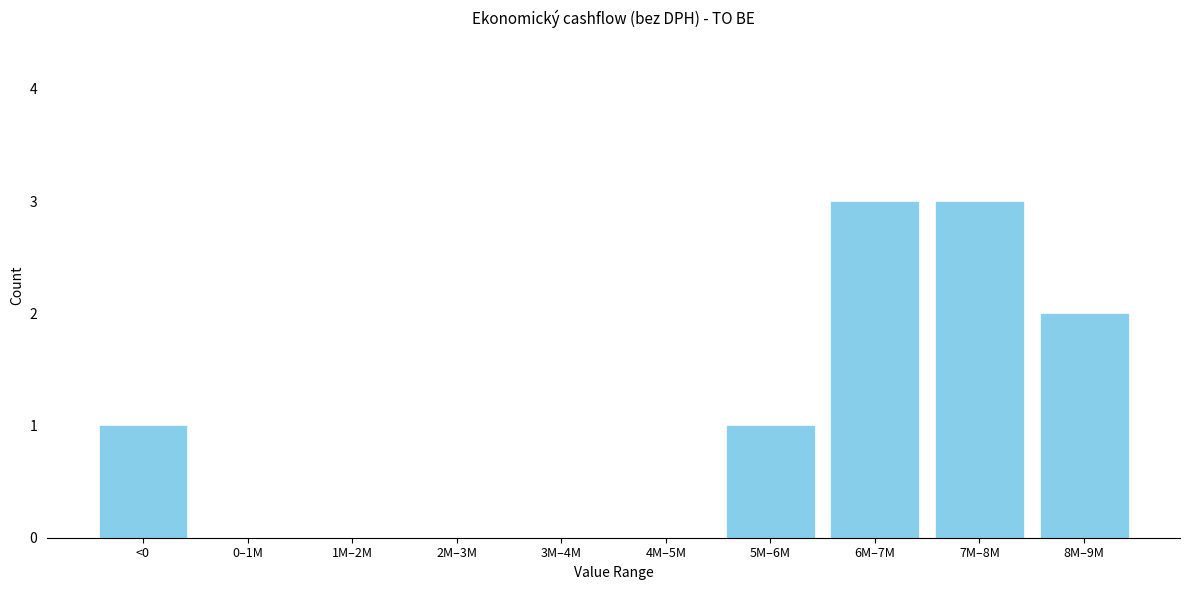

Reading left to right, transcribe all the data shown in this chart.

<0=1	0–1M=0	1M–2M=0	2M–3M=0	3M–4M=0	4M–5M=0	5M–6M=1	6M–7M=3	7M–8M=3	8M–9M=2